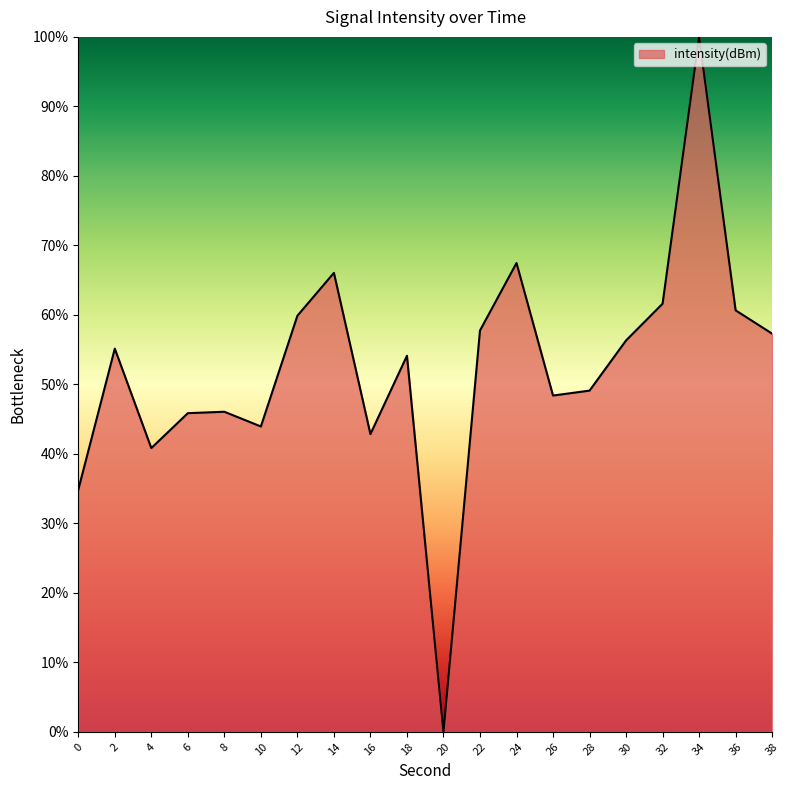

Between 12 and 26, which is larger?

12